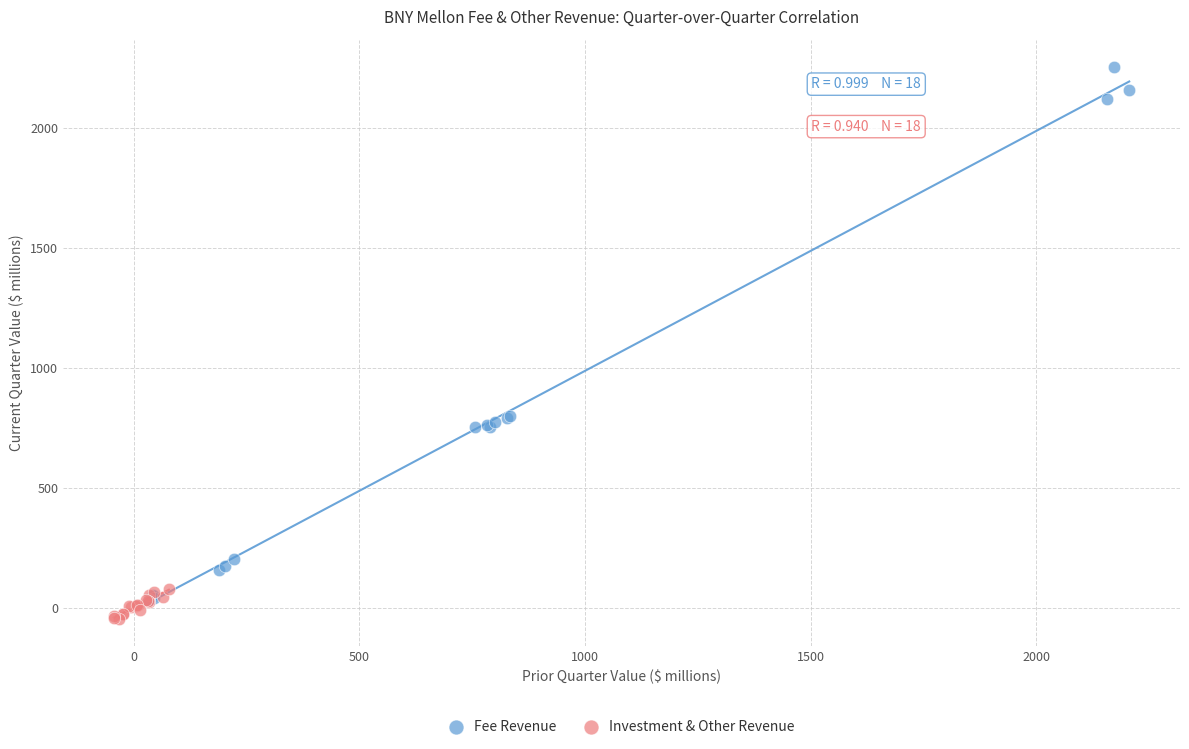

Which series reaches the maximum Y coordinate?

Fee Revenue